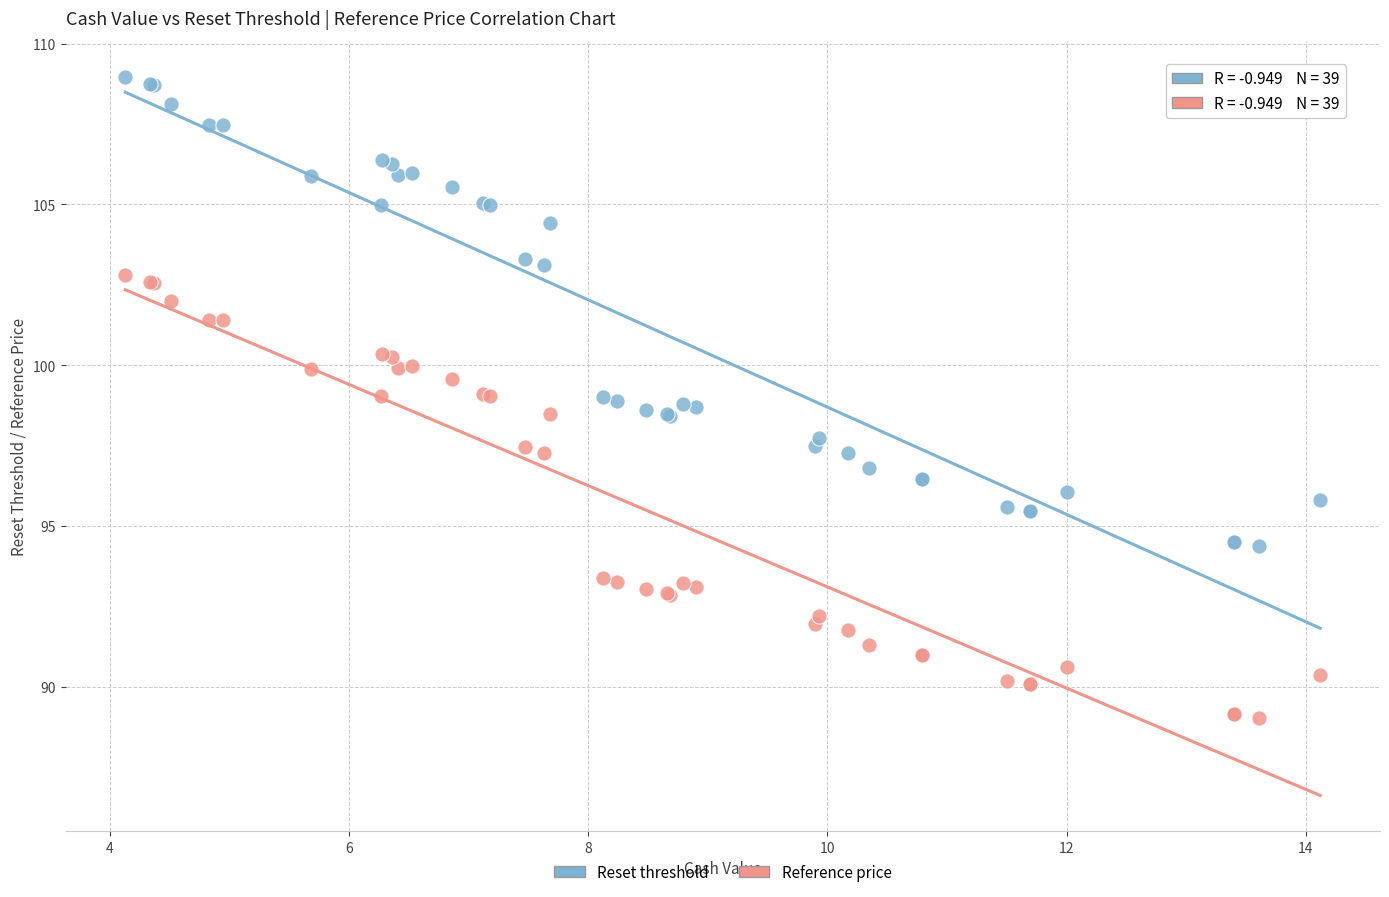

Which series has the widest spread of Y values?

Reset threshold